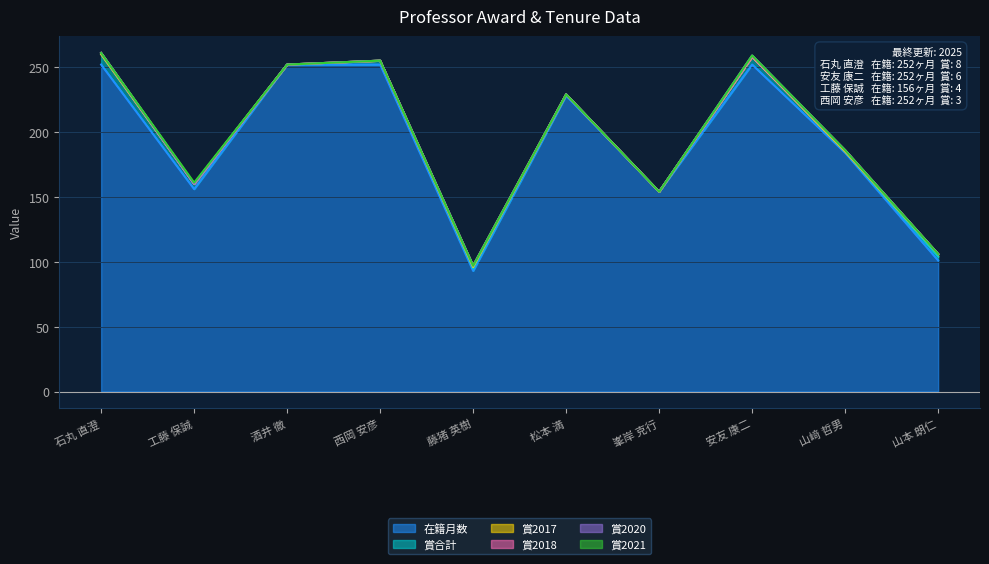

List the series in order of their peak value, lowest first.

賞2018, 賞2020, 賞2021, 賞2017, 賞合計, 在籍月数